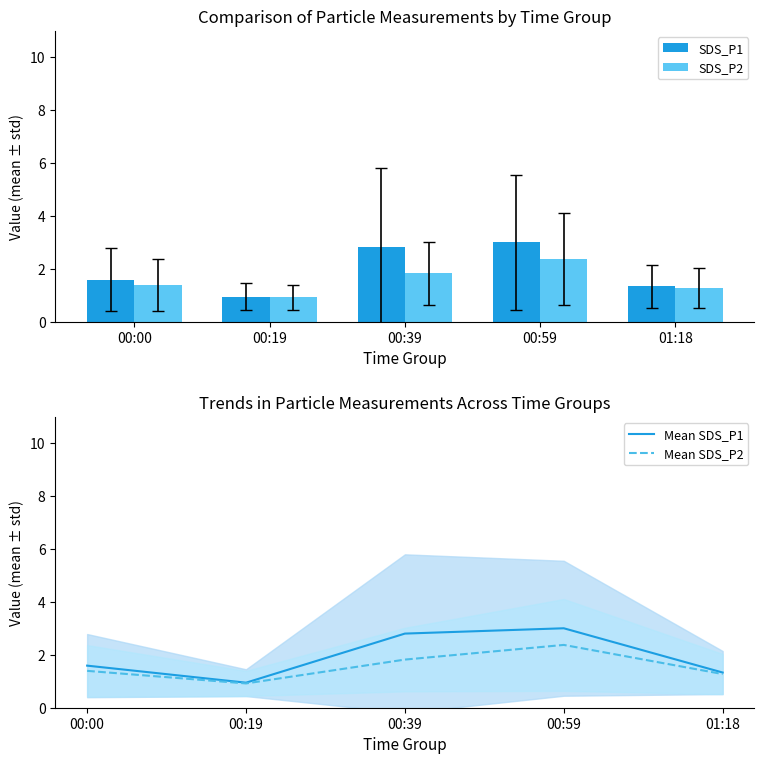

Rank the categories by SDS_P2 value from lowest to highest.

00:19, 01:18, 00:00, 00:39, 00:59